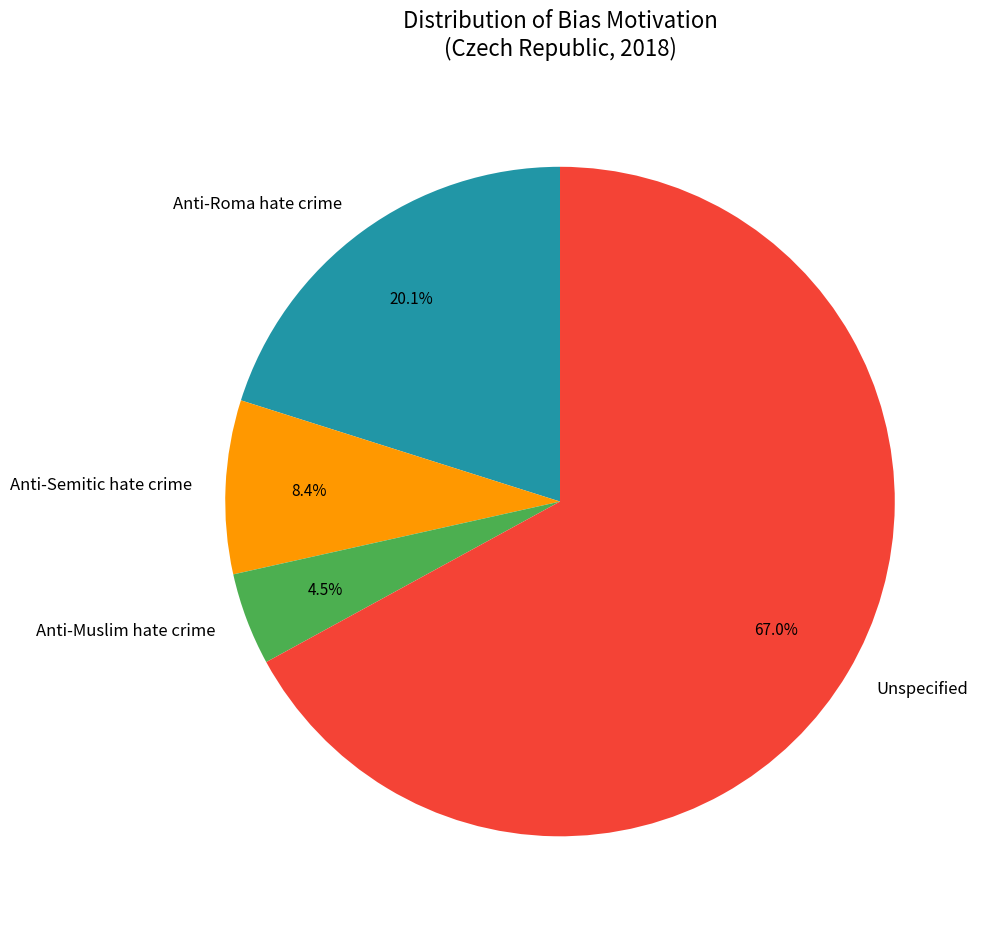

Which slice is the smallest?

Anti-Muslim hate crime